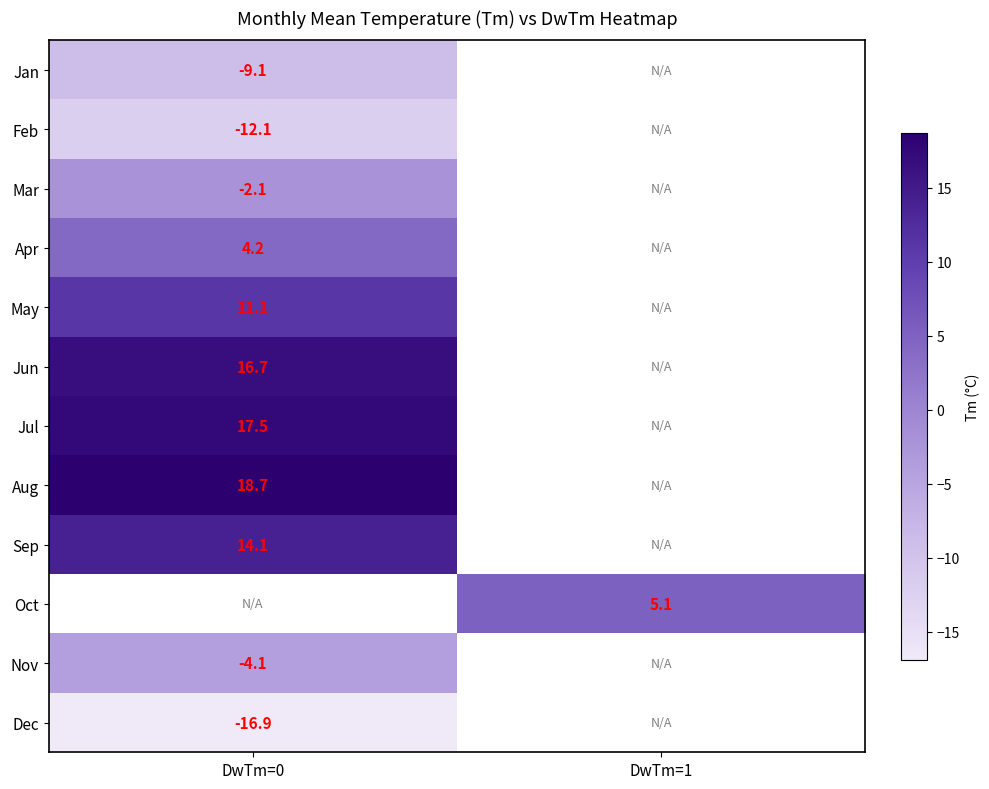

Is it true that Nov equals -4.1 at DwTm=0?

True